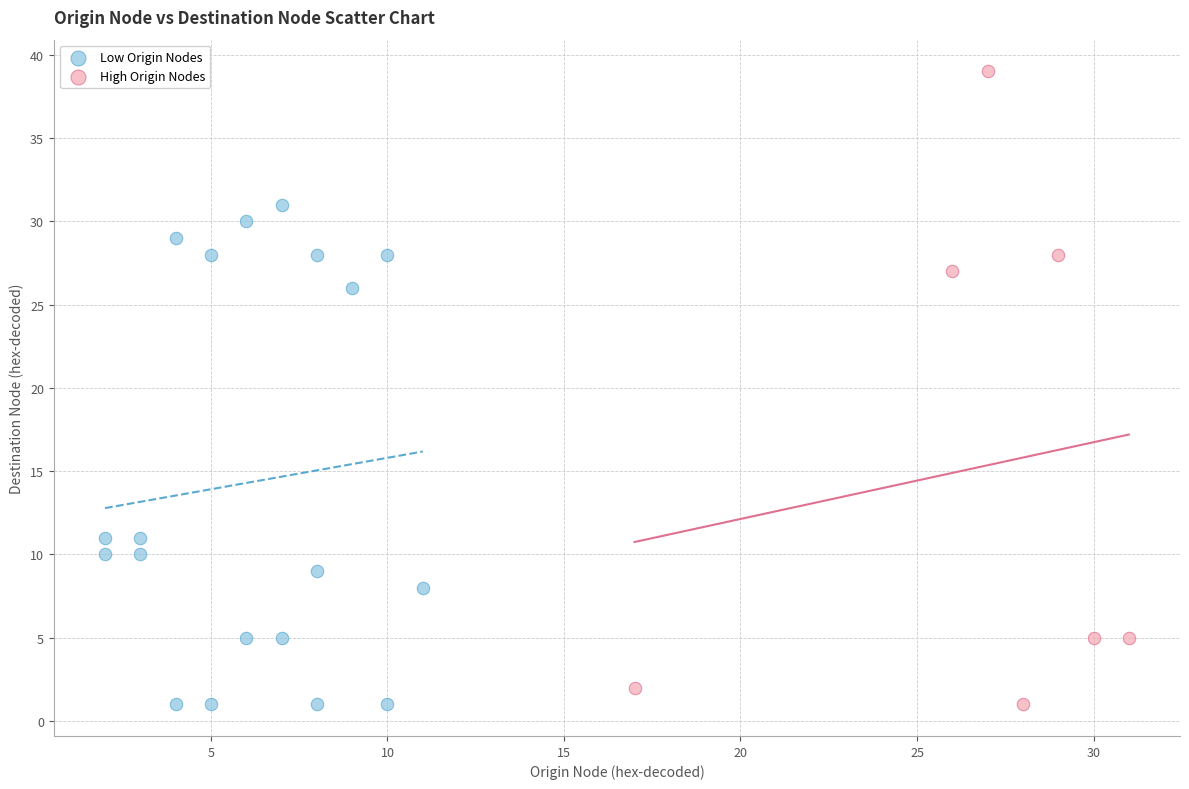

Which series has the largest Y range (max minus min)?

High Origin Nodes